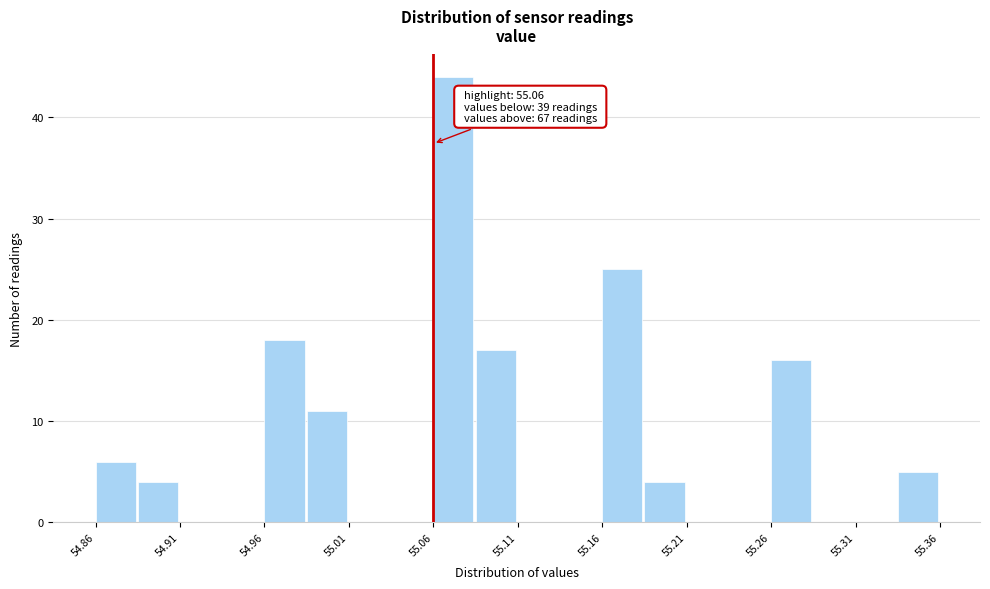

Over which range of the x-axis is the bar tallest?

55.060 to 55.085